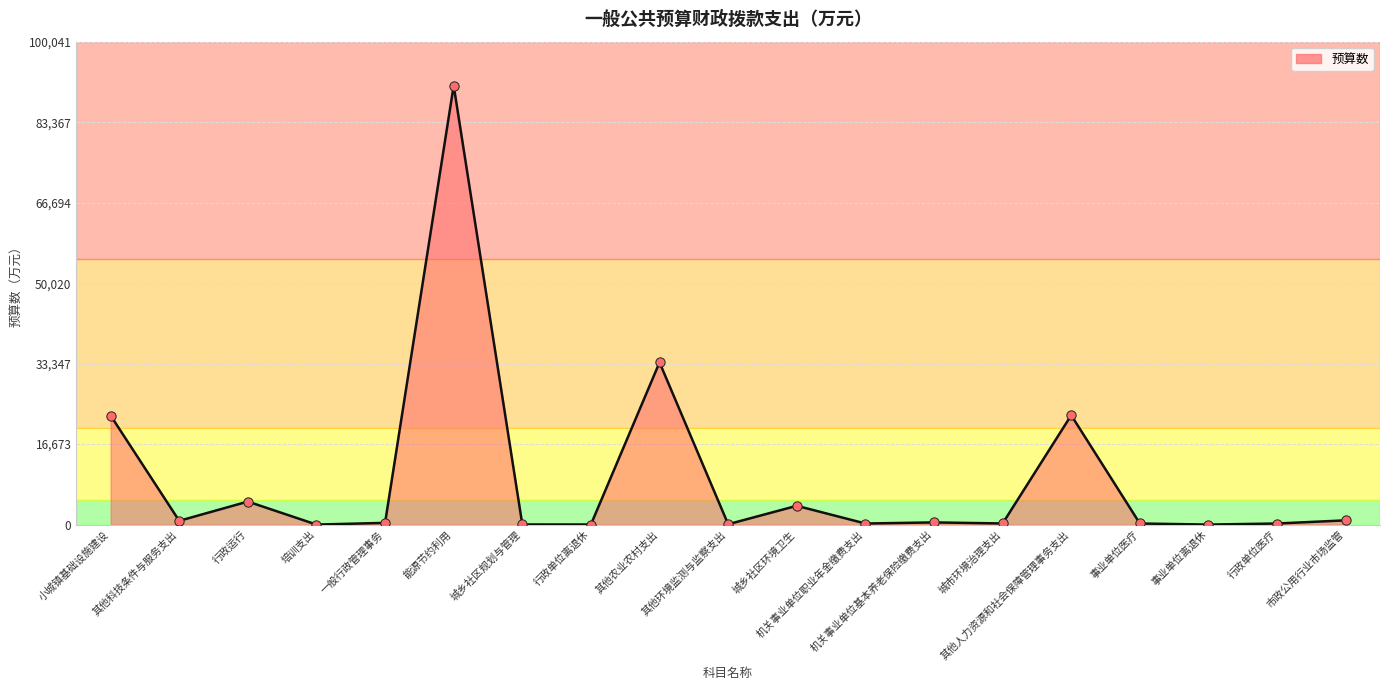

What is the ratio of the value at 行政单位离退休 to the value at 行政单位医疗?

0.1